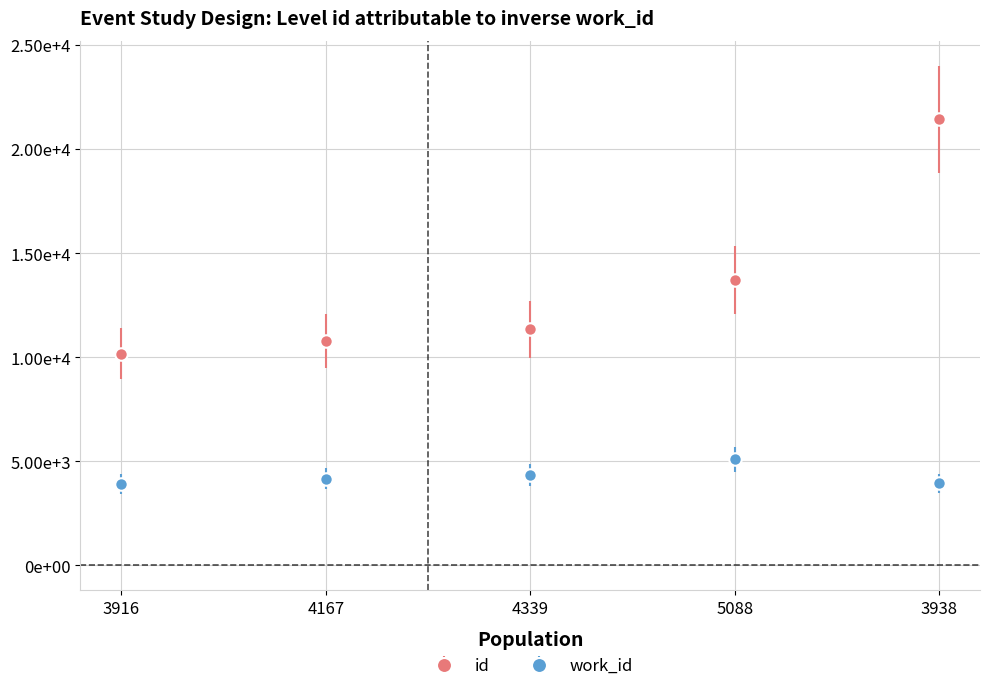

Is the value of id at 4167 greater than the value of work_id at 5088?

Yes